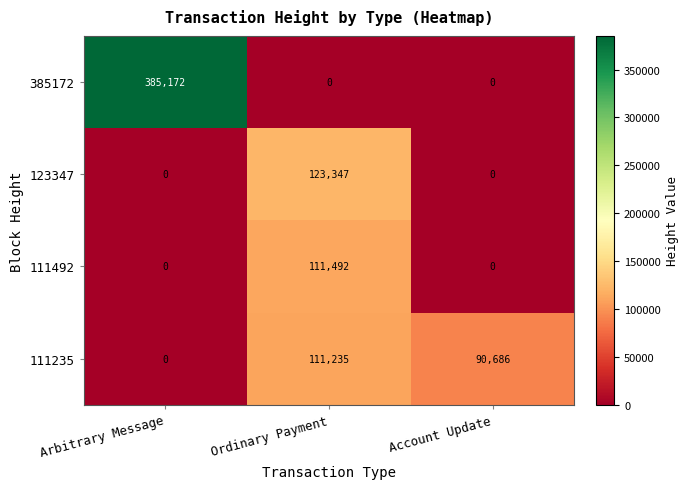

Reading left to right, what are all the values shown in this chart?

385172: 385172	0	0
123347: 0	123347	0
111492: 0	111492	0
111235: 0	111235	90686